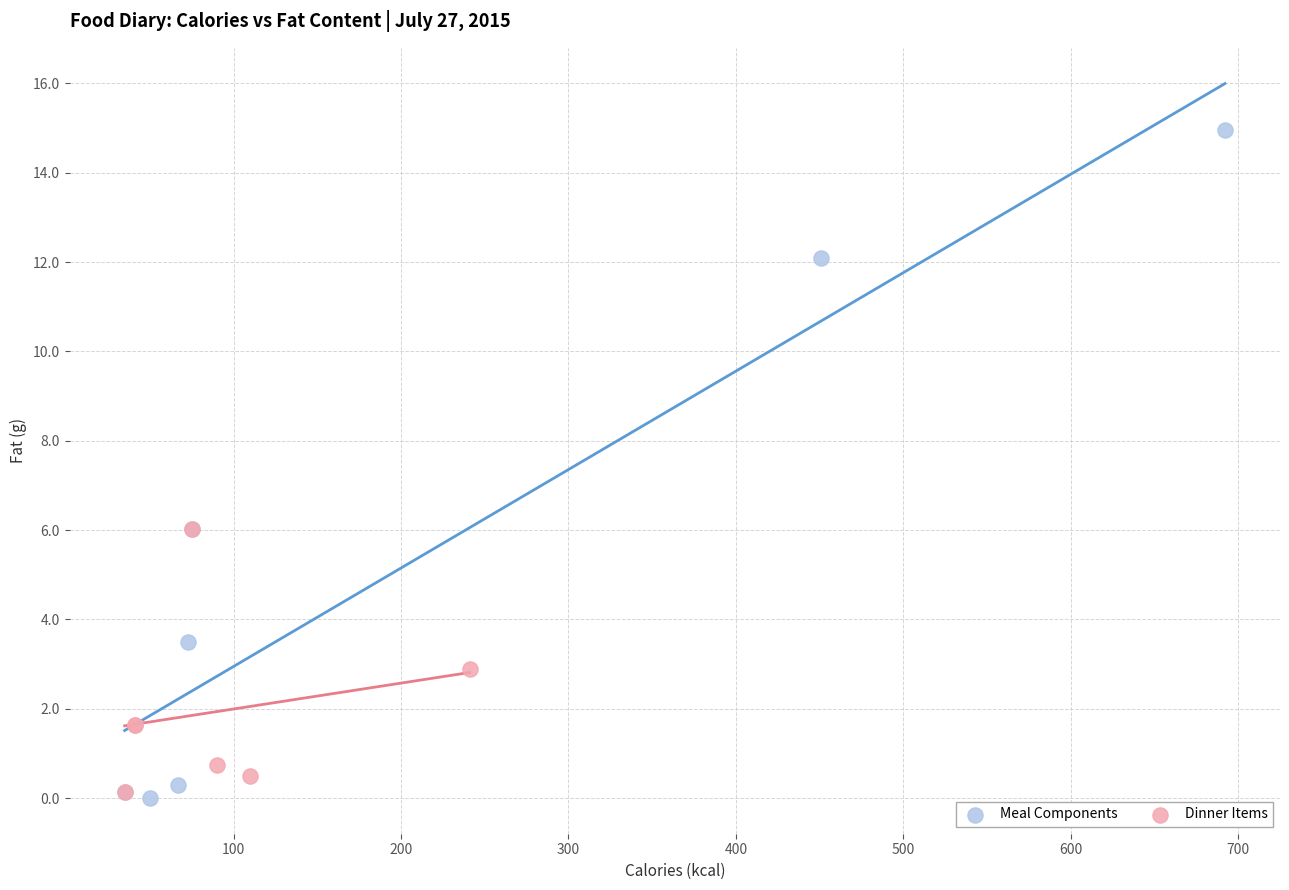

Which series has the largest Y range (max minus min)?

Meal Components